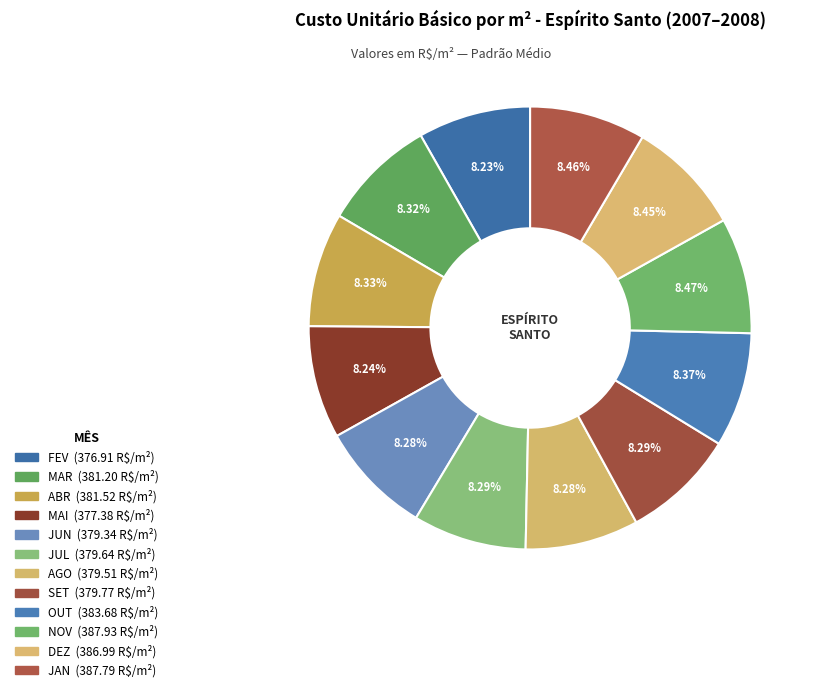

Which slice is the smallest?

FEV